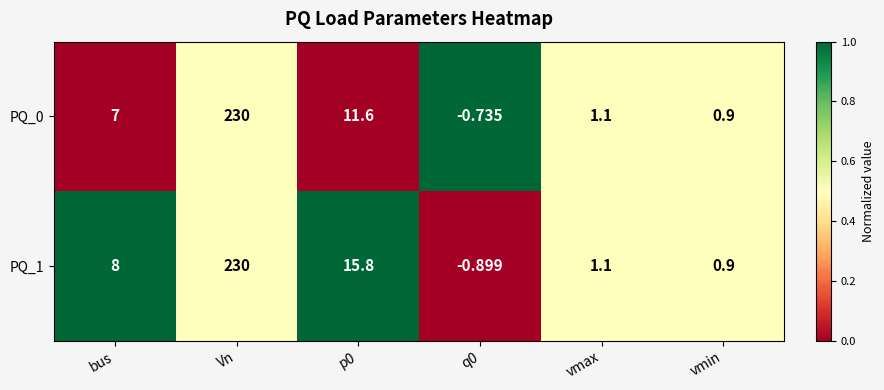

Is the value of PQ_0 at vmin greater than the value of PQ_1 at Vn?

No